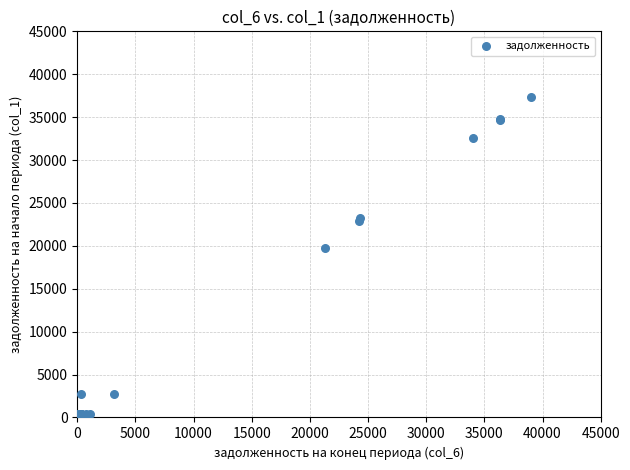

What Y value in the scatter plot is closest to 18689?

19775.1